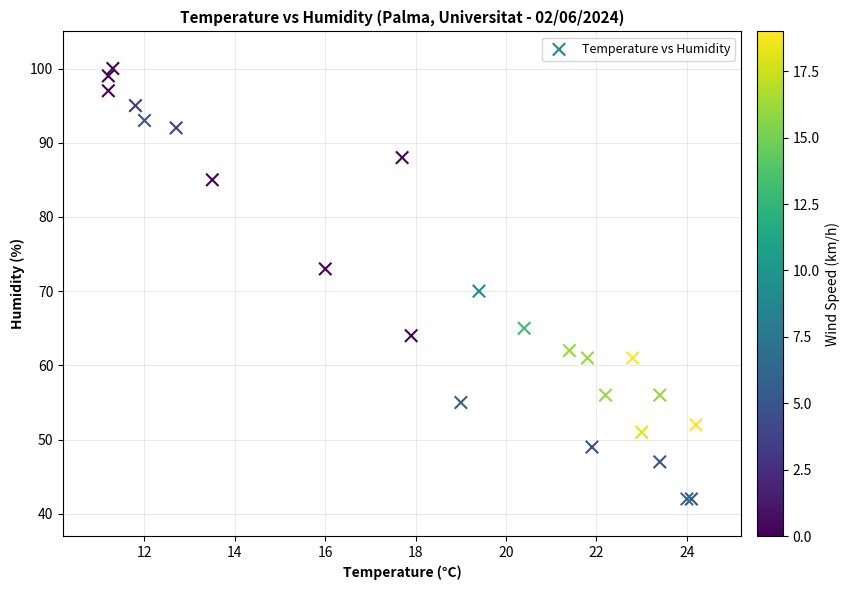

What Y value in the scatter plot is closest to 71?

70